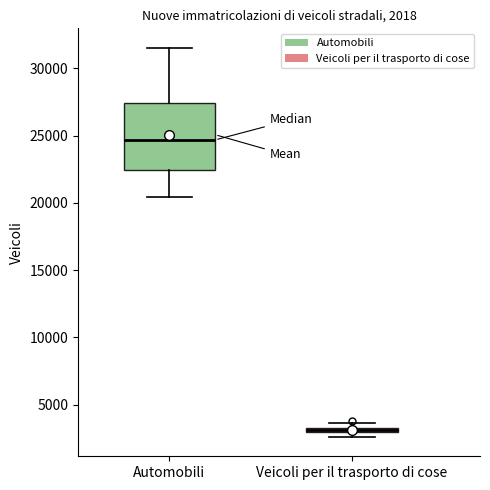

Comparing the boxes themselves (not the whiskers), which one is the tallest?

Automobili